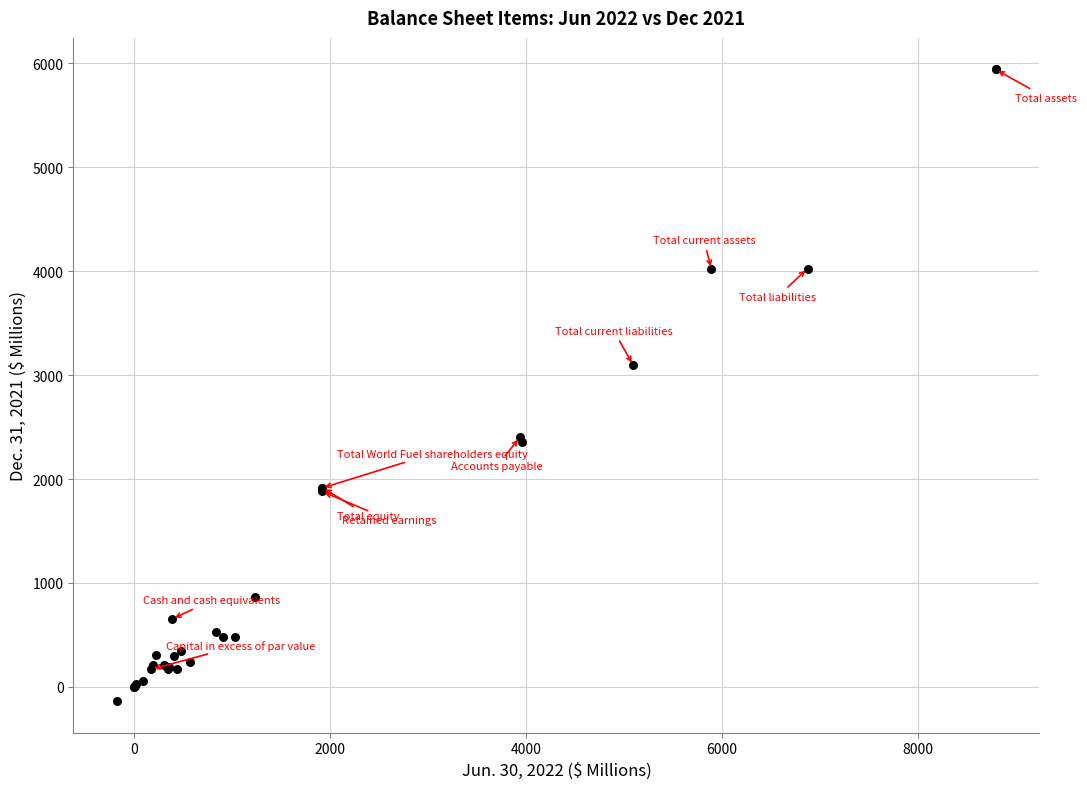

What Y value in the scatter plot is closest to 2902?

3096.7